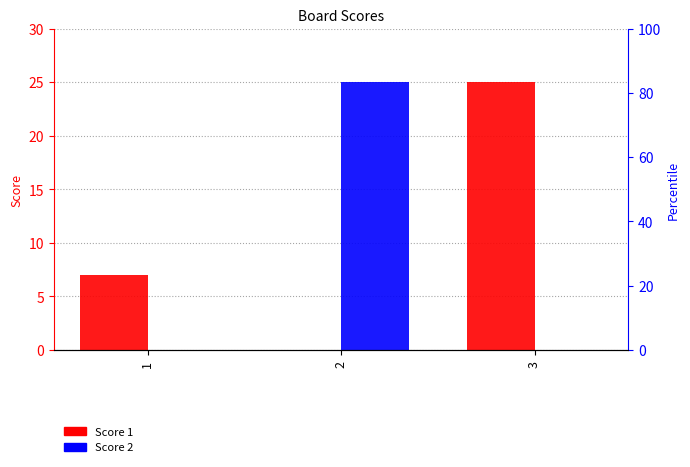

Is the value of Score 2 at 2 greater than the value of Score 1 at 3?

No